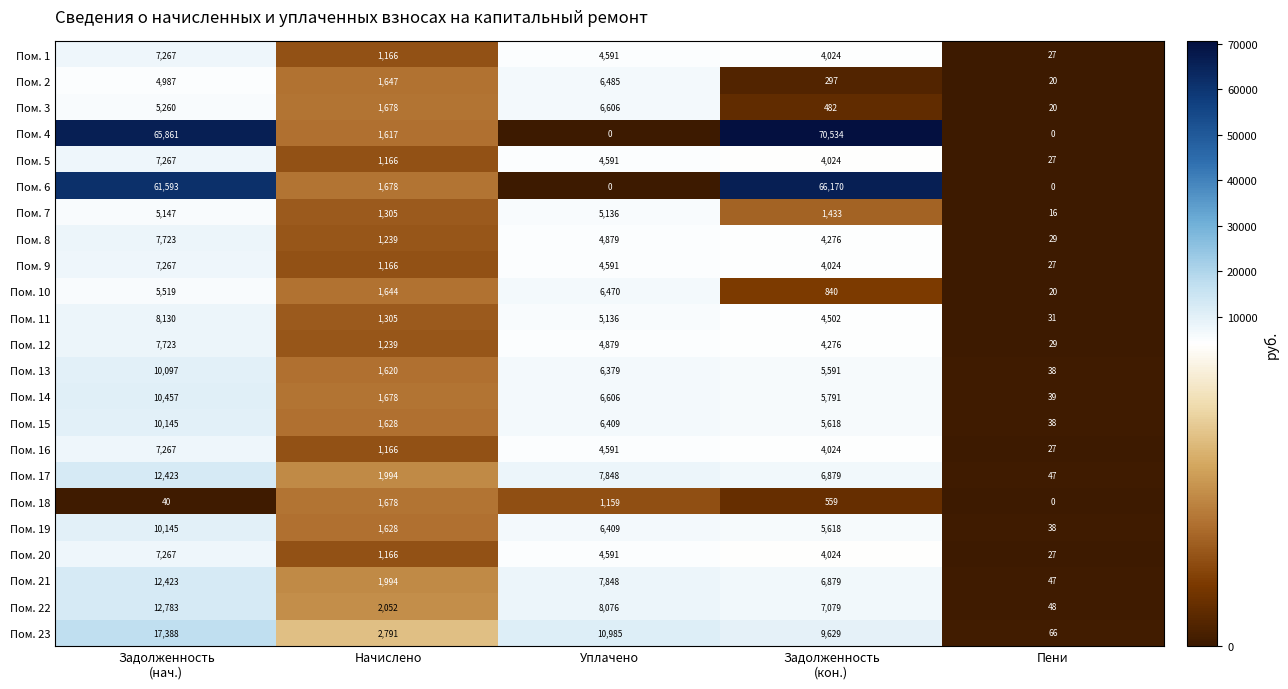

At which category is the sum across all series the highest?

Задолженность
(нач.)